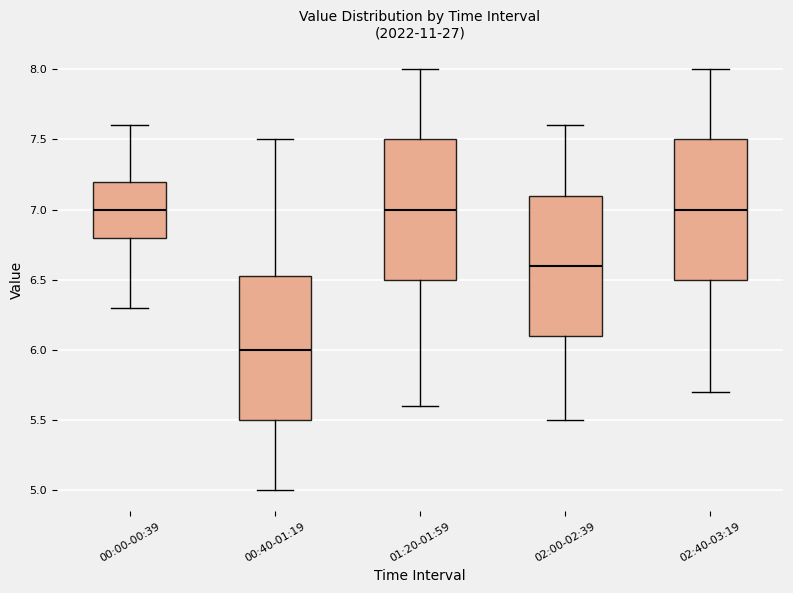

Reading left to right, transcribe this box plot: for each box, give where its median line is, the range the box spans, and where its two whiskers end, as read against the y-axis. The values are not printed on the chart, so give them approximately, as read against the axis.

00:00-00:39: median 7.00, box 6.80 to 7.20, whiskers 6.30 to 7.60
00:40-01:19: median 6.00, box 5.50 to 6.55, whiskers 5.00 to 7.50
01:20-01:59: median 7.00, box 6.50 to 7.50, whiskers 5.60 to 8.00
02:00-02:39: median 6.60, box 6.10 to 7.10, whiskers 5.50 to 7.60
02:40-03:19: median 7.00, box 6.50 to 7.50, whiskers 5.70 to 8.00